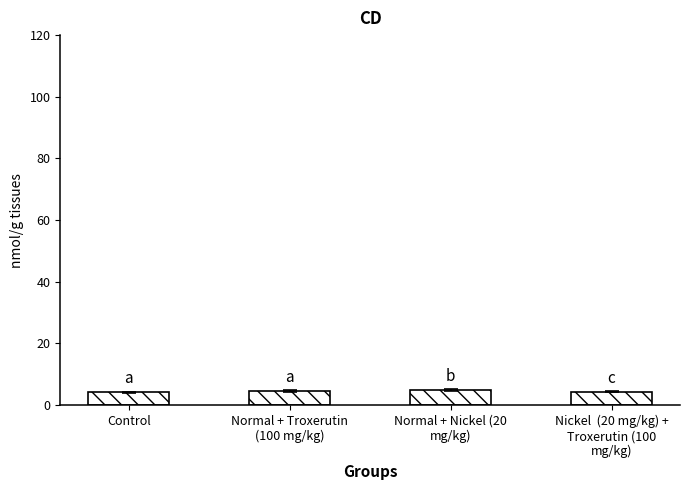

What is the sum of all values?

17.9